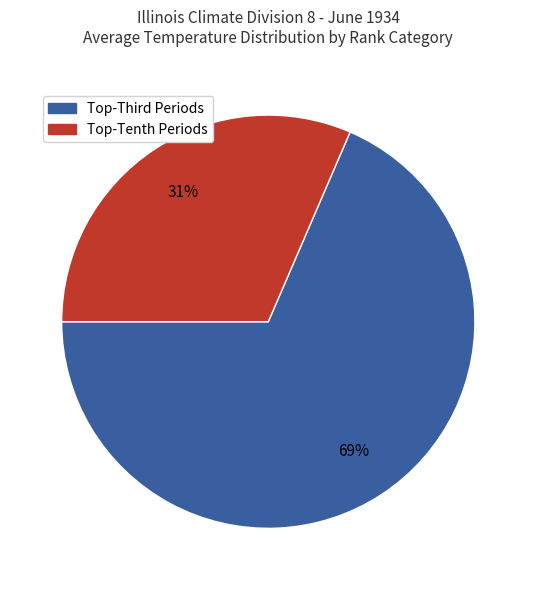

Does any single category account for the majority?

Yes